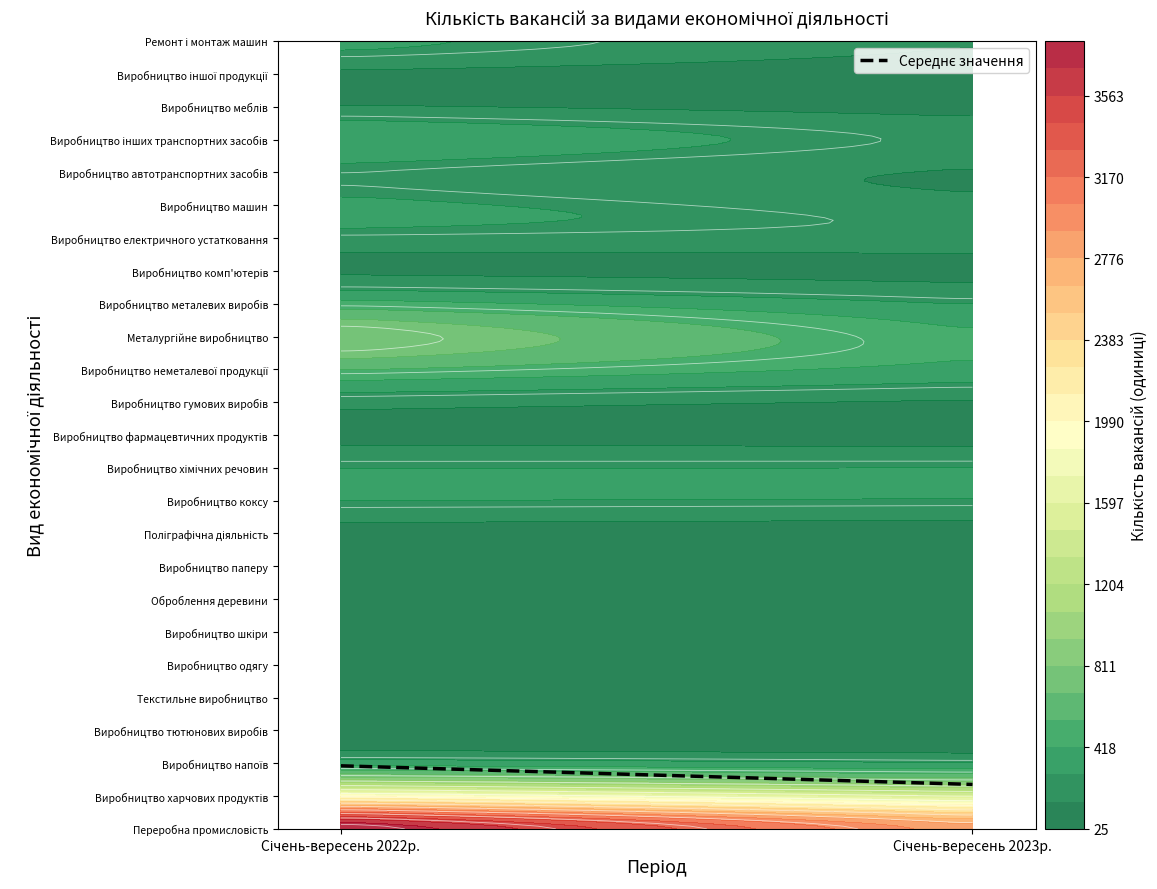

Is it true that the value at Січень-вересень 2022р. is 1.9?

True